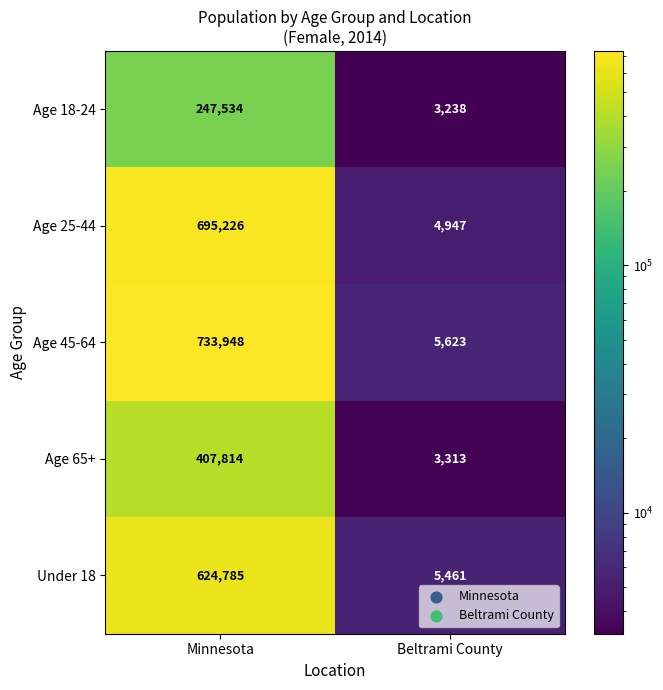

What is the difference between the highest and lowest values at Beltrami County?

2385